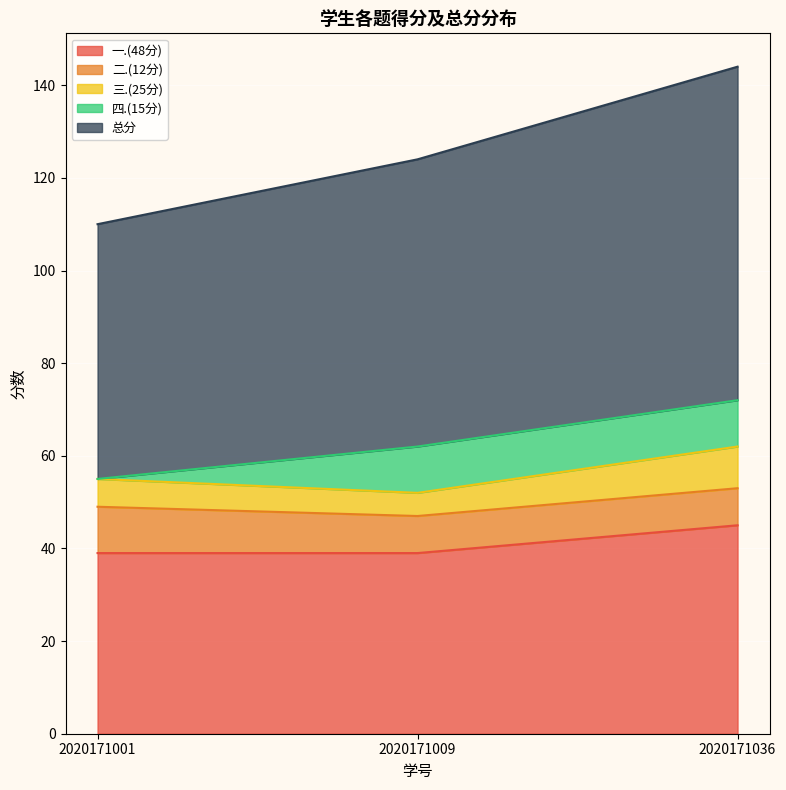

What is the highest value of the 总分 series?

72